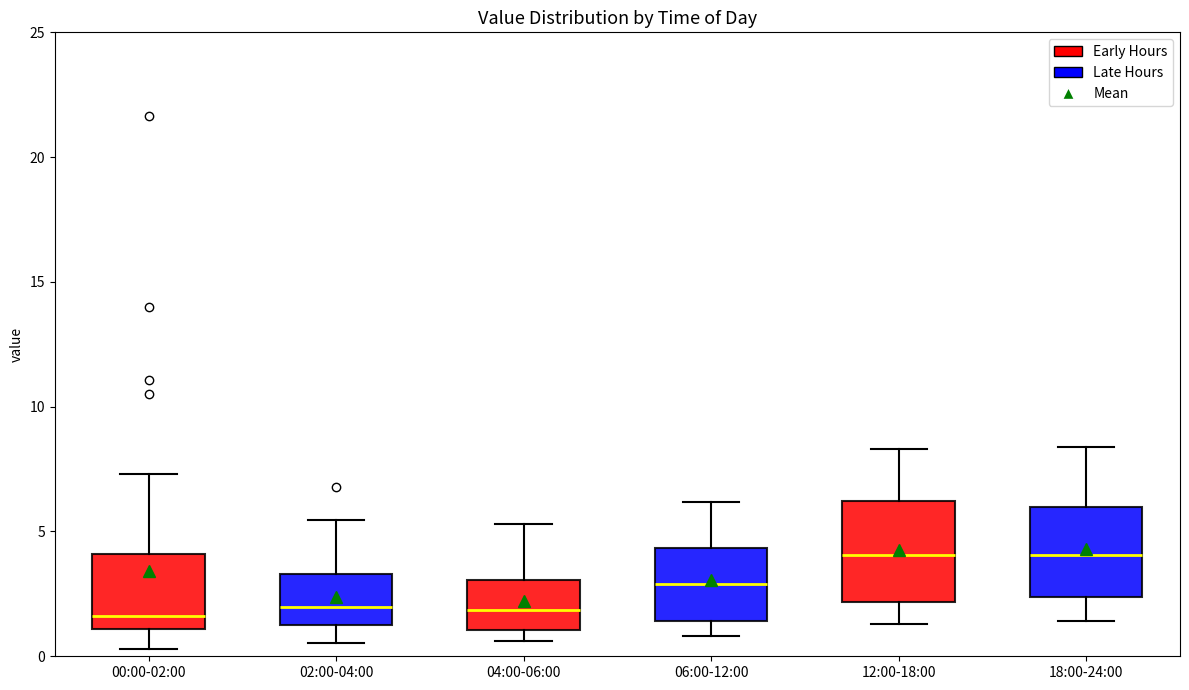

Reading left to right, read every box against the y-axis: the position of its median line, the range the box covers, and the ends of its whiskers. The values are not printed on the chart, so give them approximately, as read against the axis.

00:00-02:00: median 1.5, box 1.0 to 4.0, whiskers 0.5 to 7.5
02:00-04:00: median 2.0, box 1.0 to 3.5, whiskers 0.5 to 5.5
04:00-06:00: median 2.0, box 1.0 to 3.0, whiskers 0.5 to 5.5
06:00-12:00: median 3.0, box 1.5 to 4.5, whiskers 1.0 to 6.0
12:00-18:00: median 4.0, box 2.0 to 6.0, whiskers 1.5 to 8.5
18:00-24:00: median 4.0, box 2.5 to 6.0, whiskers 1.5 to 8.5